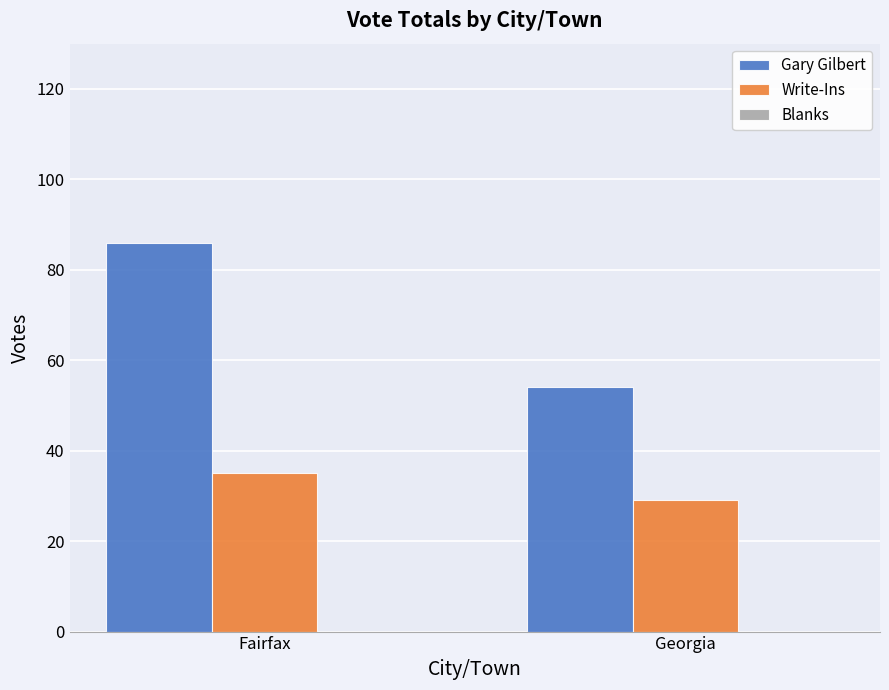

Which series has the largest range (max minus min)?

Gary Gilbert